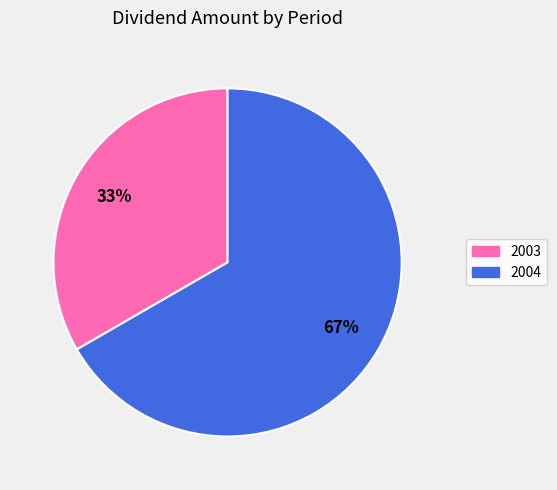

Which slice is the largest?

2004